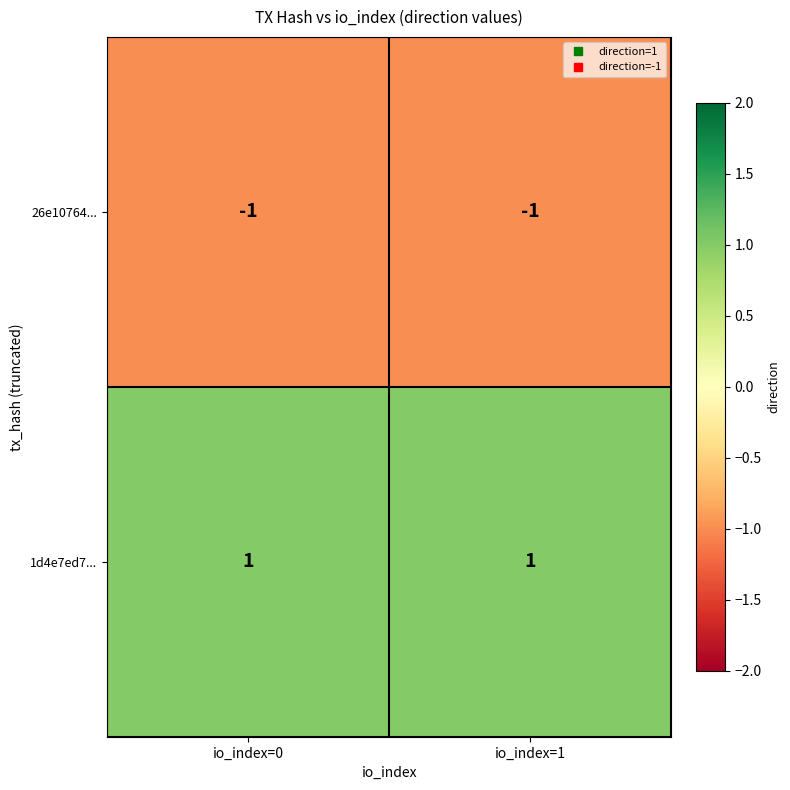

At which label is 26e10764... closest to -1?

io_index=0